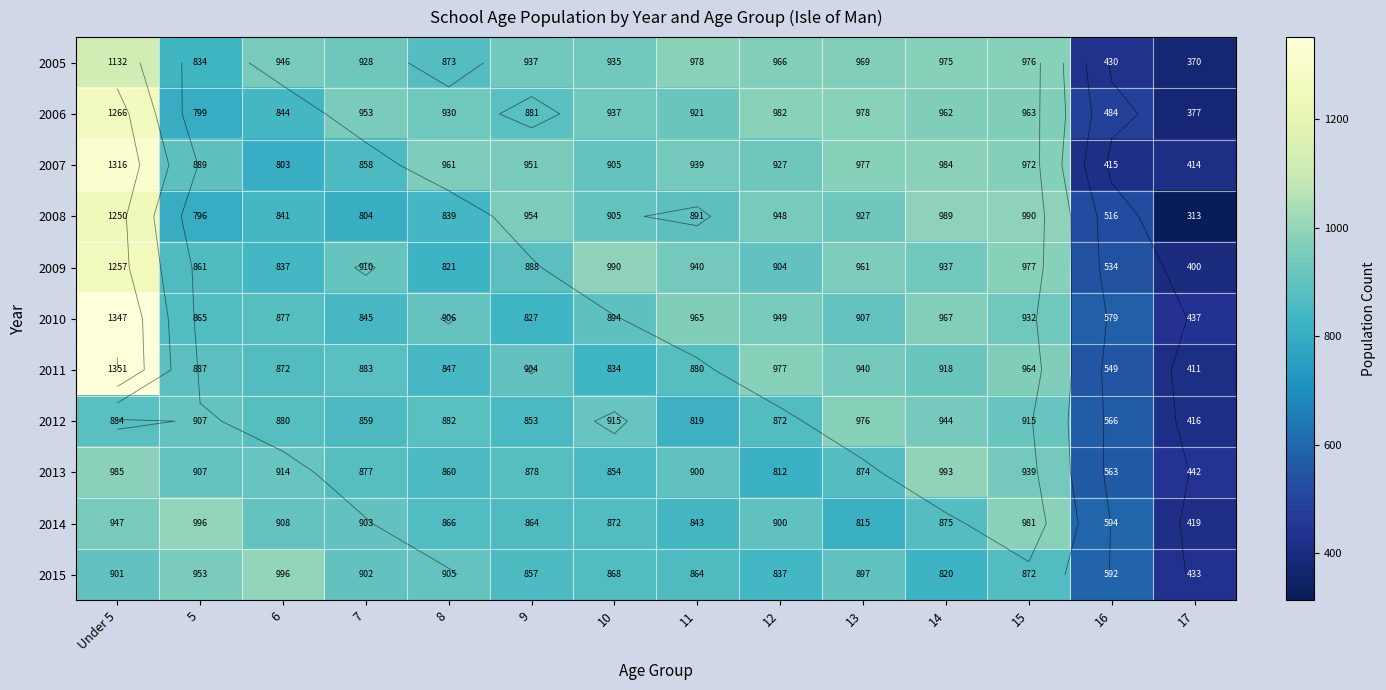

The value of 2006 at Under 5 is 1266. True or false?

True